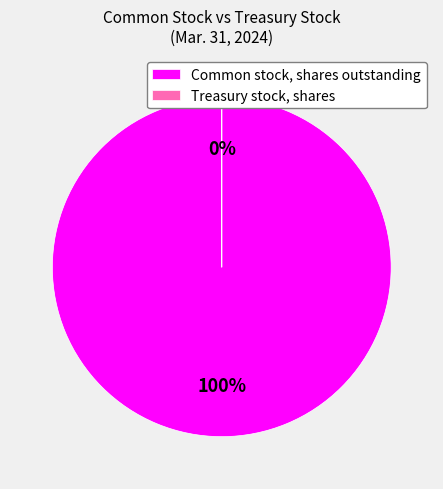

Which slice is the smallest?

Treasury stock, shares